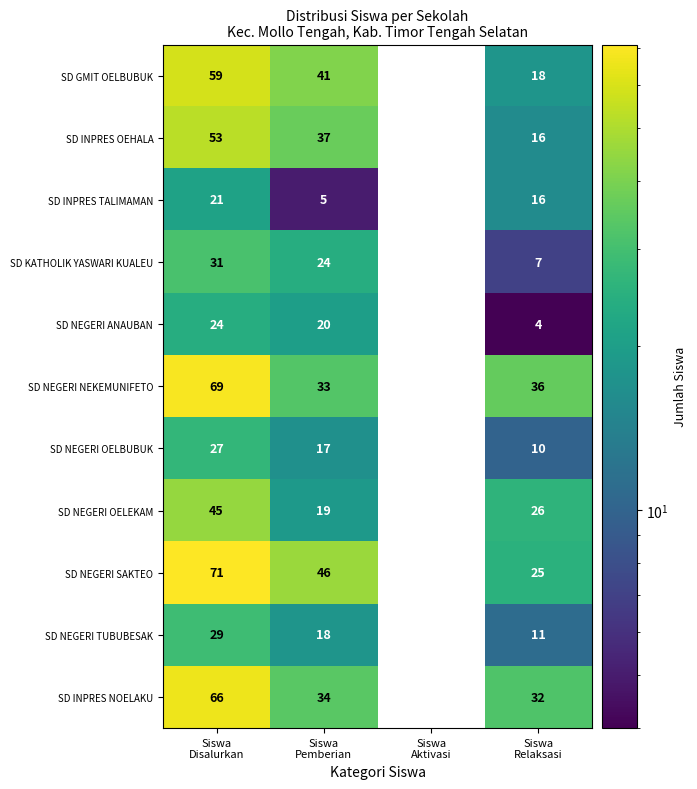

What is the difference between the maximum and second lowest values in the SD NEGERI SAKTEO series?

46